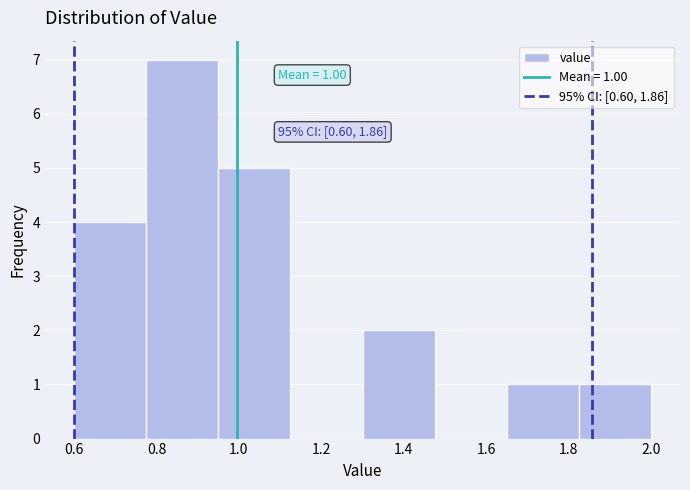

Which range on the x-axis has the tallest bar?

0.775 to 0.950